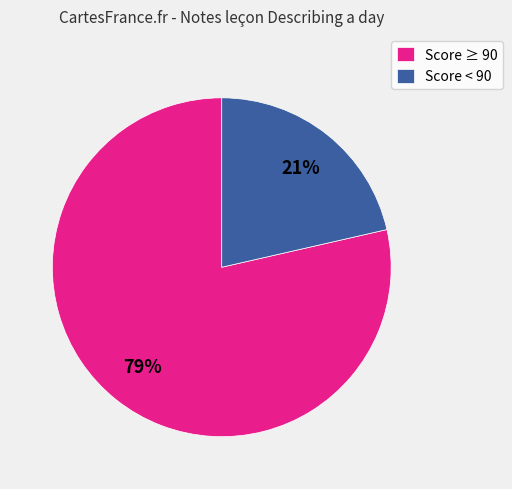

The Score < 90 slice represents 15% of the pie. True or false?

False